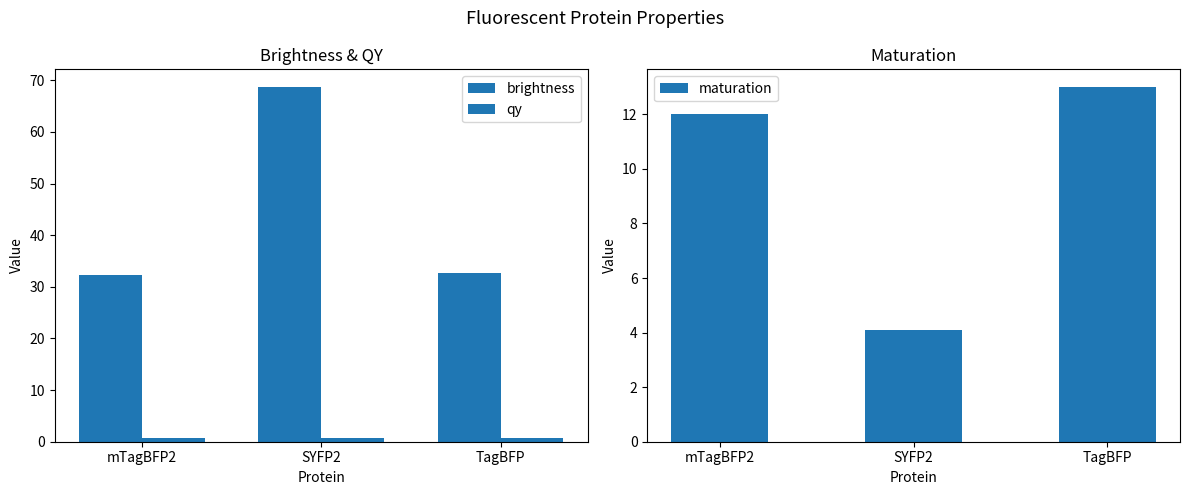

Which category has the highest value in the brightness series?

SYFP2